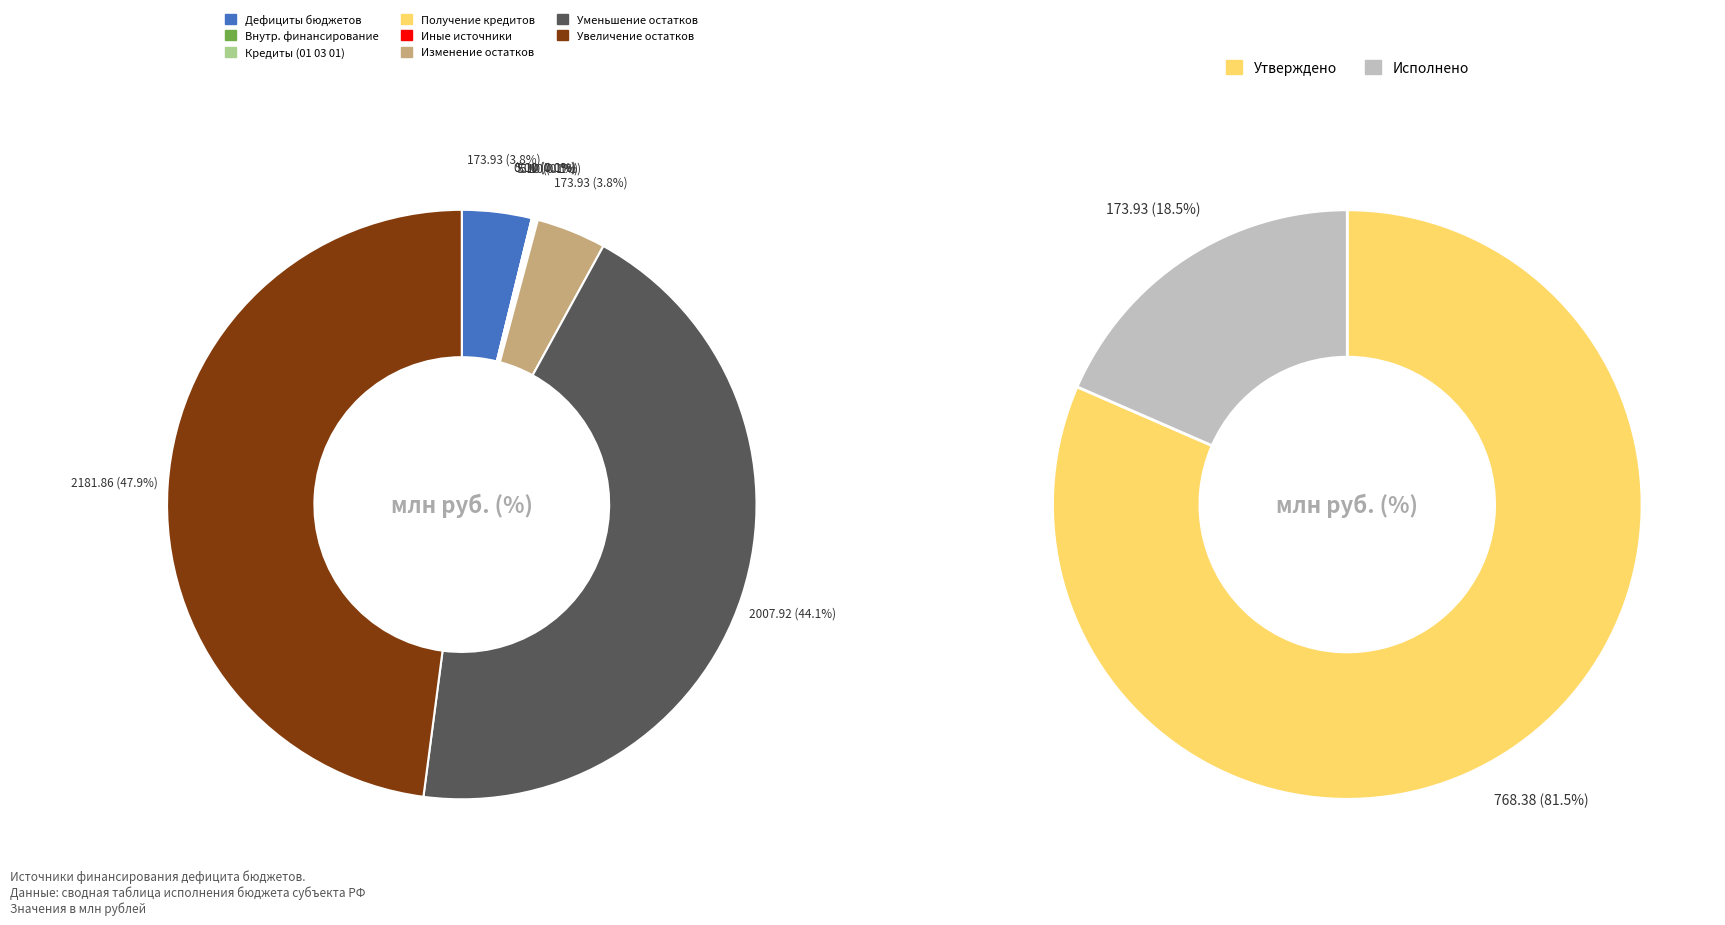

Is it true that Изменение остатков средств is 4% of the pie?

True